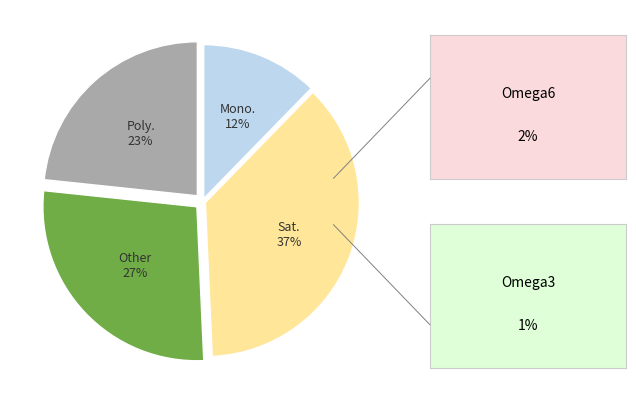

Approximately how many times larger is the value at Poly. compared to Mono.?

1.9